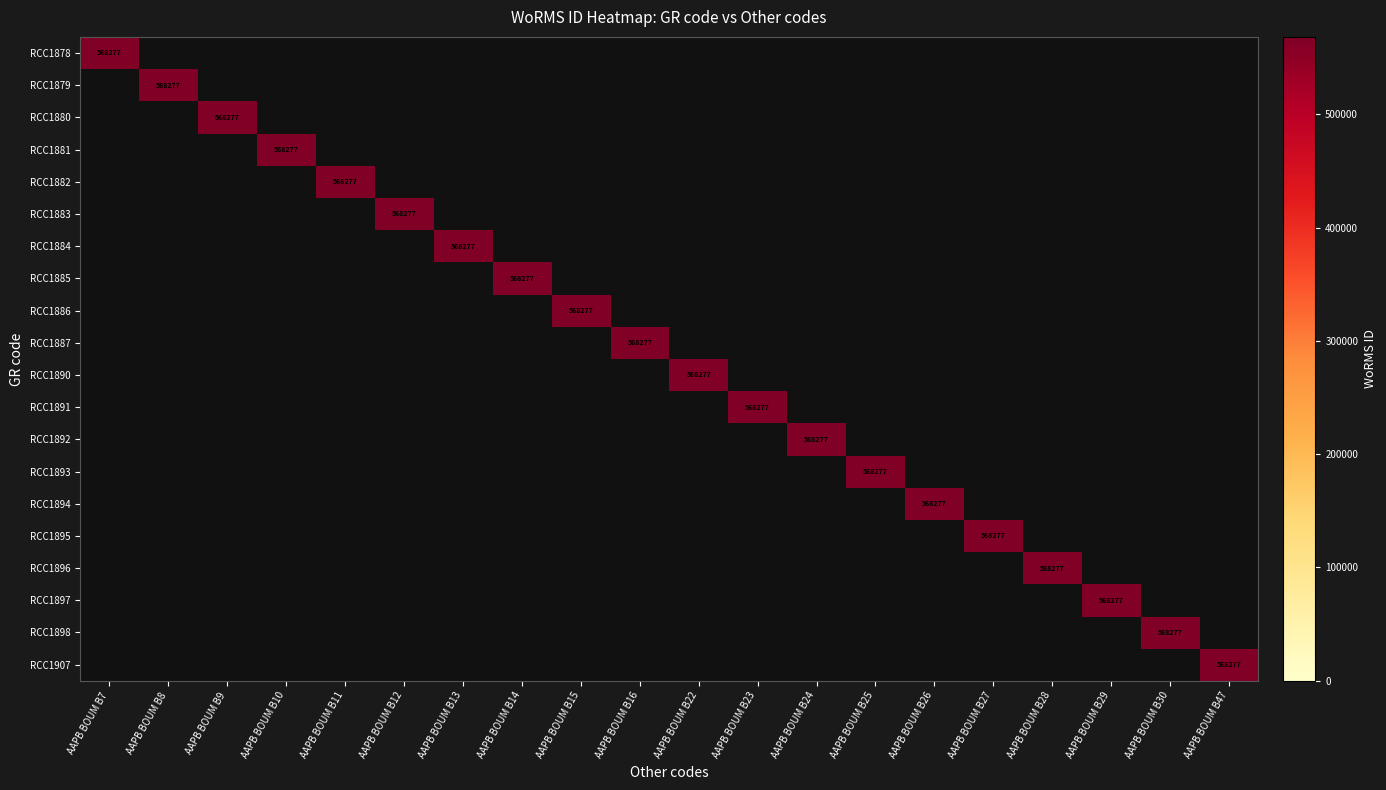

The value of RCC1878 at AAPB BOUM B7 is 568277. True or false?

True